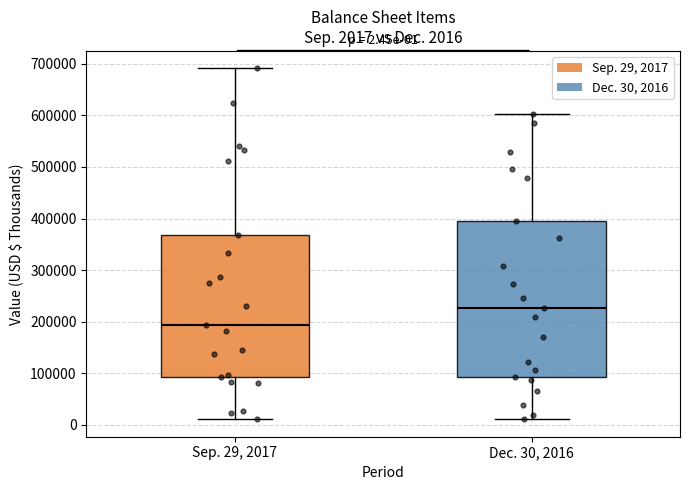

Comparing the boxes themselves (not the whiskers), which one is the tallest?

Dec. 30, 2016